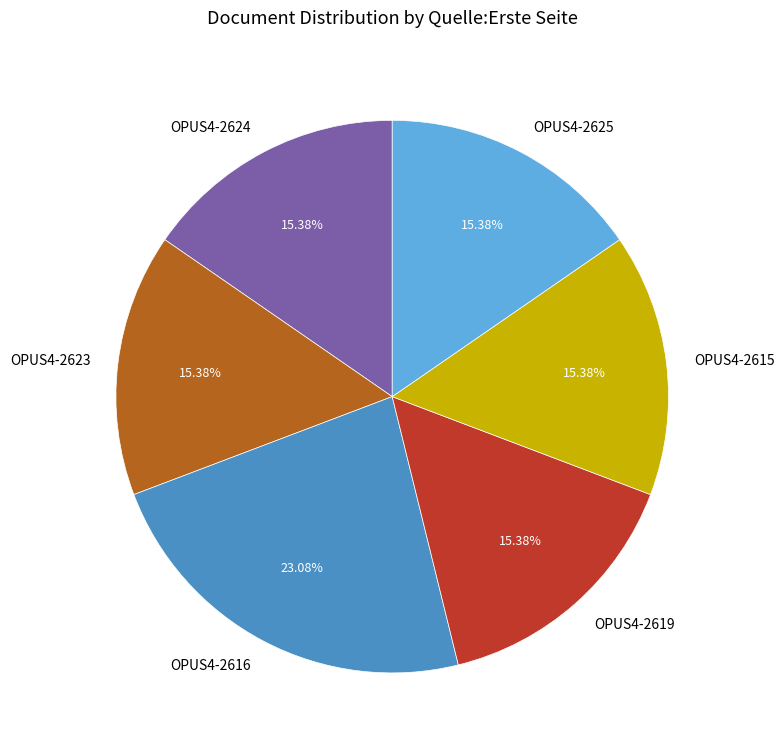

Which category has the biggest portion of the pie?

OPUS4-2616